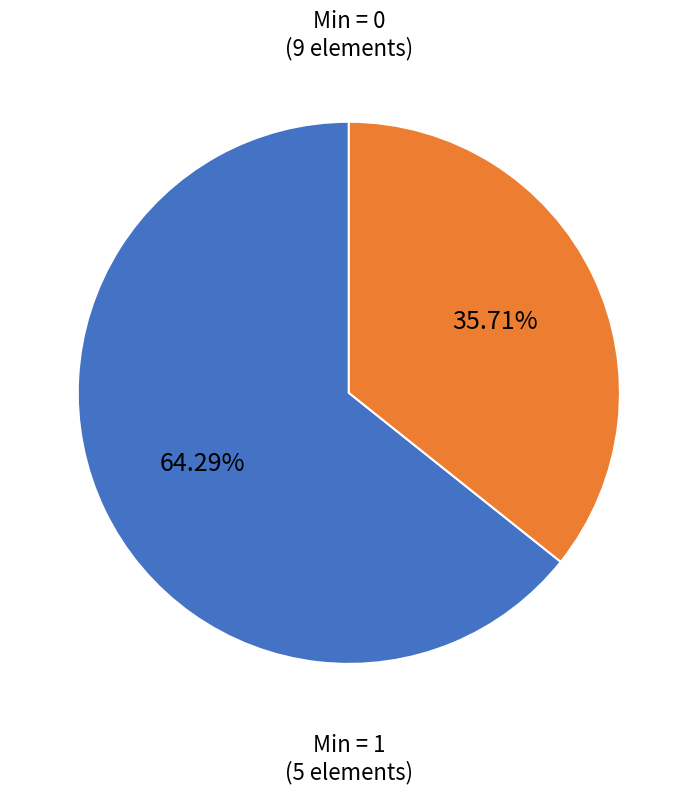

Does any single category account for the majority?

Yes